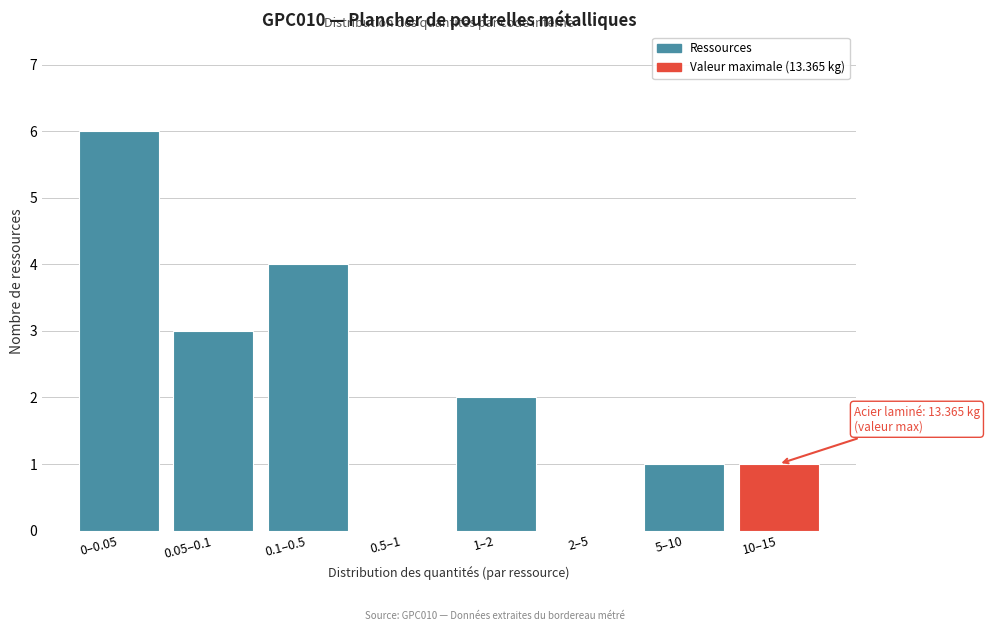

Reading left to right, what are all the values shown in this chart?

0–0.05=6	0.05–0.1=3	0.1–0.5=4	0.5–1=0	1–2=2	2–5=0	5–10=1	10–15=1